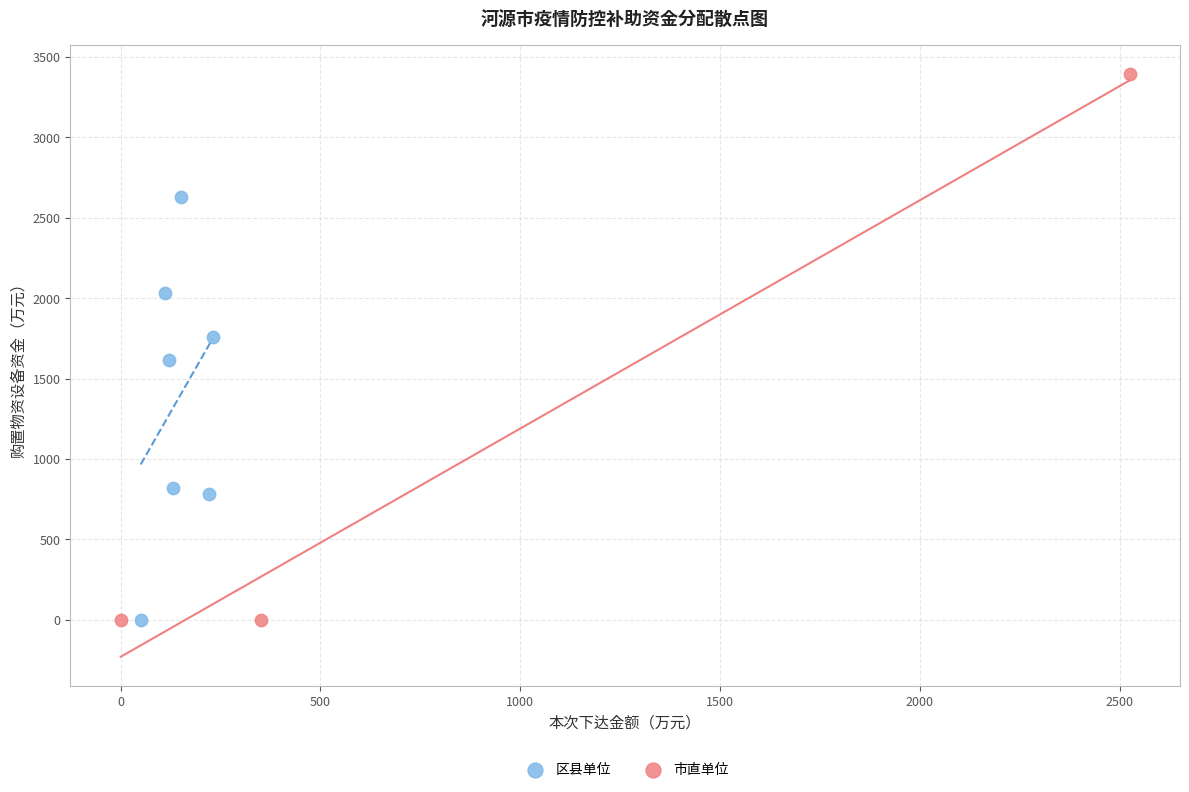

Which series contains the highest Y value?

市直单位